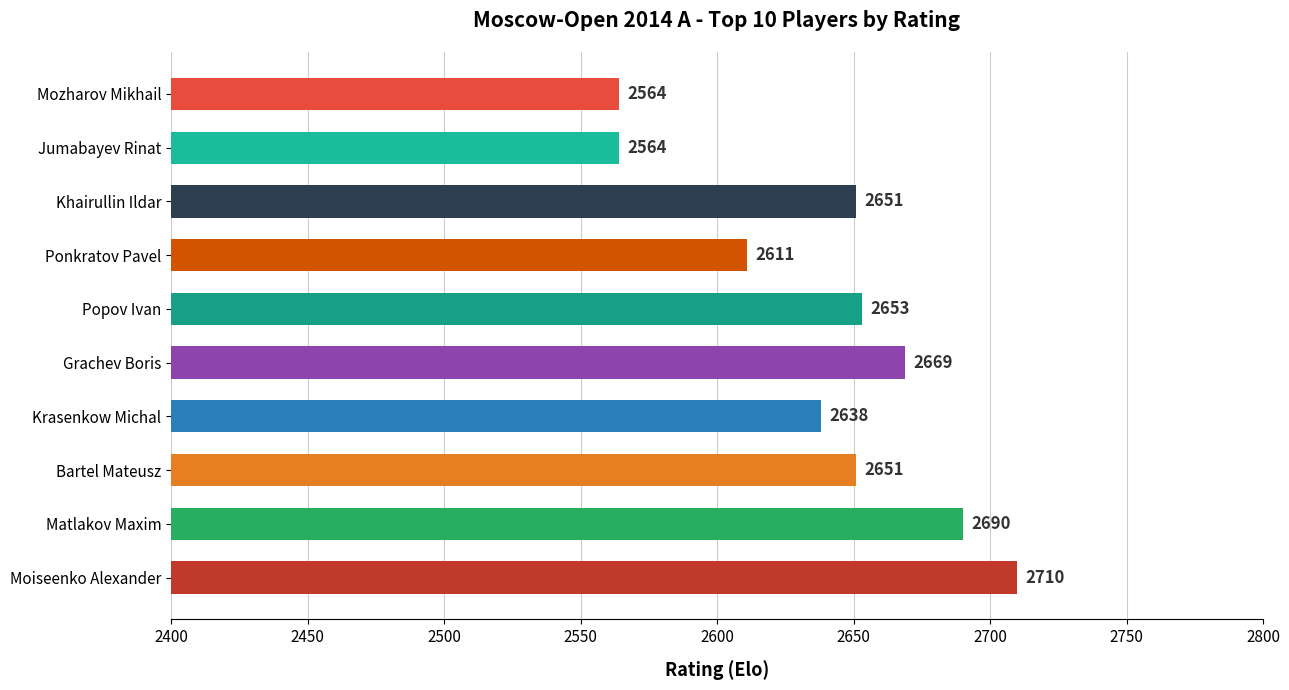

What is the sum of the values at Jumabayev Rinat and Moiseenko Alexander?

5274